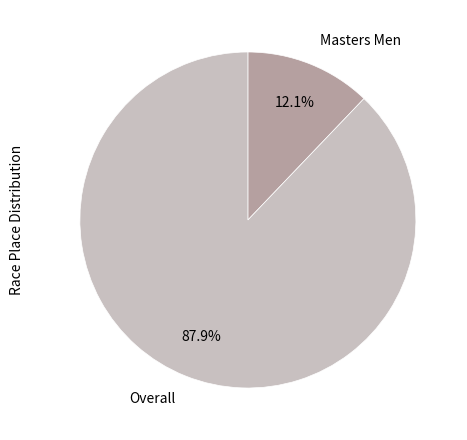

What percentage is NOT represented by Overall?

12.1%